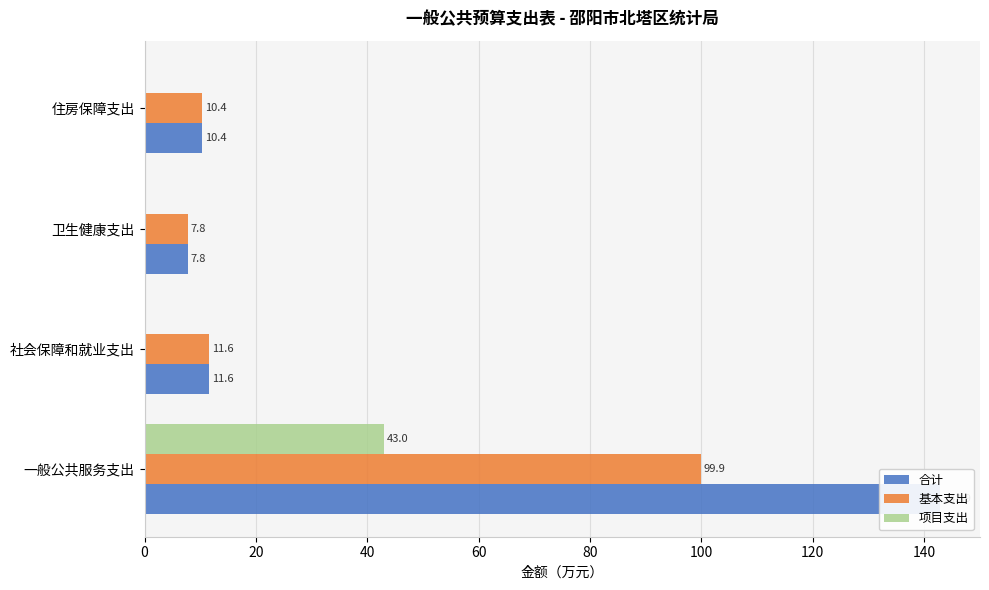

Reading left to right, transcribe all the data shown in this chart.

合计: 142.9	11.6	7.8	10.4
基本支出: 99.9	11.6	7.8	10.4
项目支出: 43.0	0.0	0.0	0.0